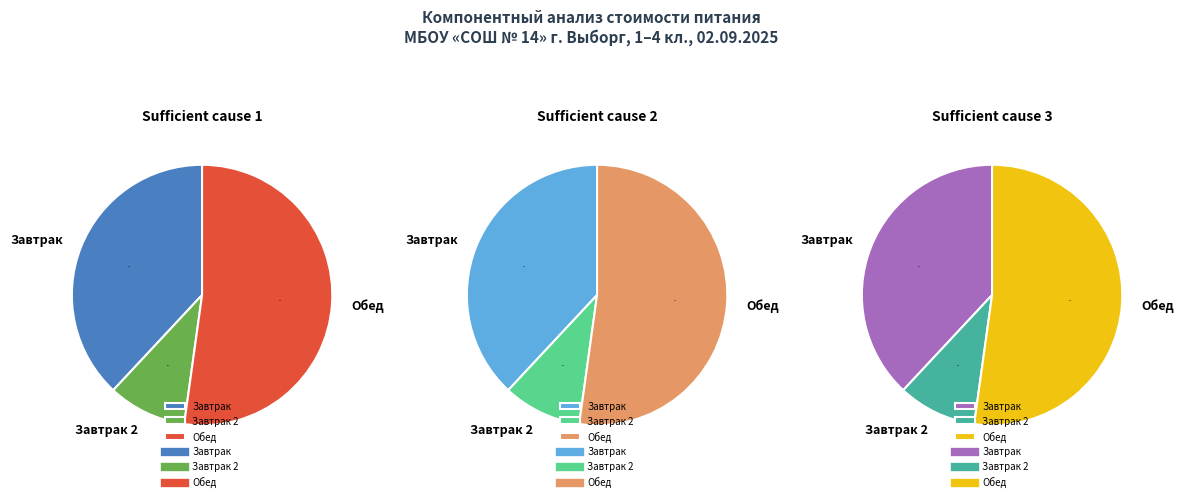

What is the majority slice?

Обед (1 блюдо)